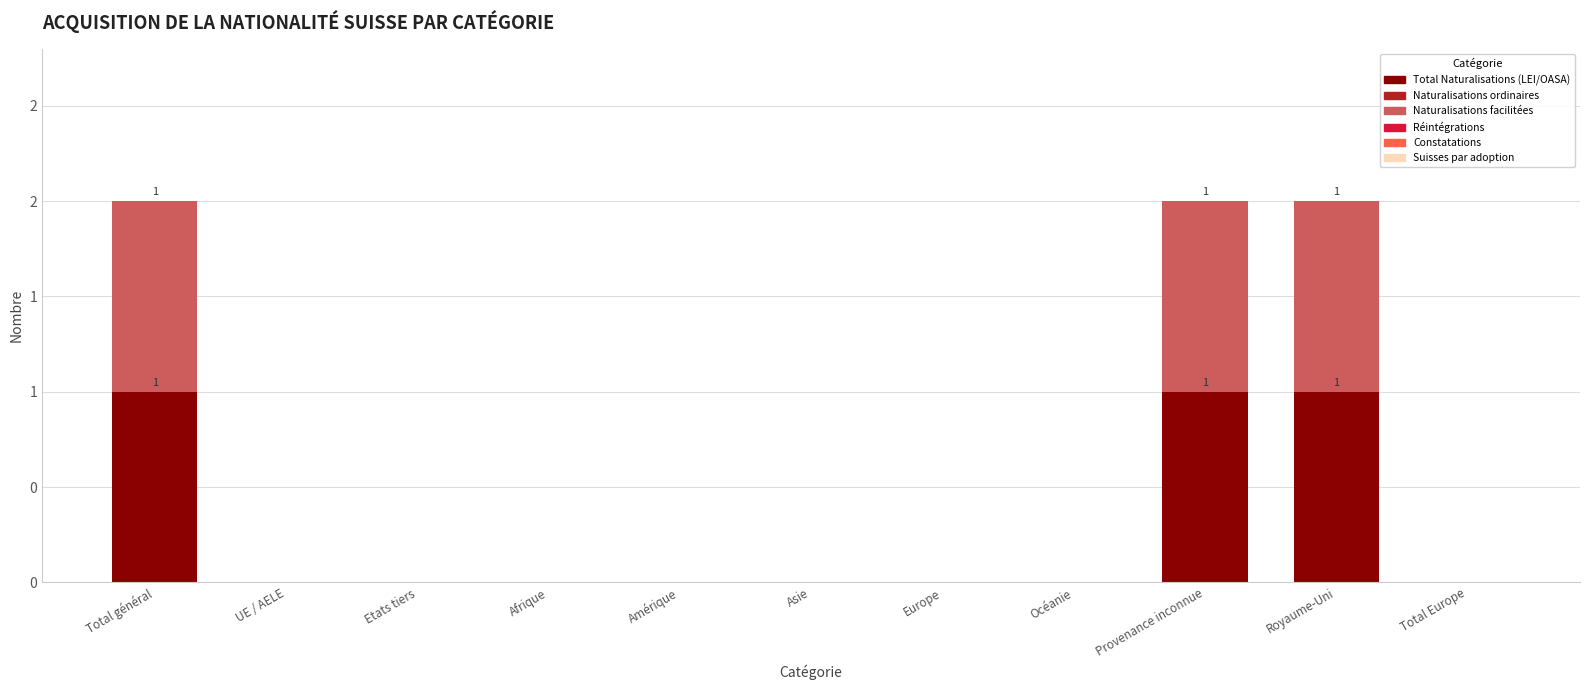

What is the sum of all Naturalisations facilitées values?

3